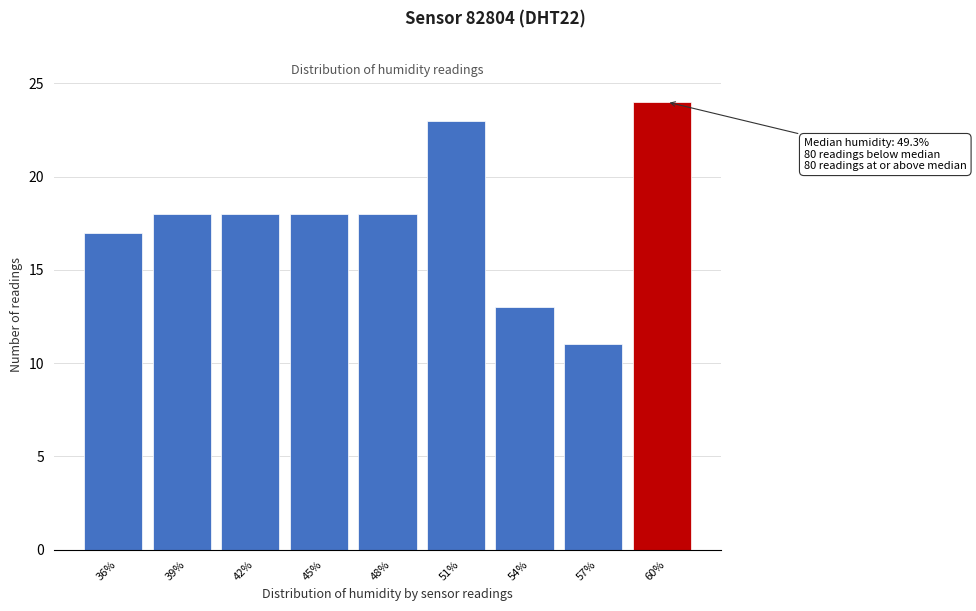

Reading left to right, transcribe all the data shown in this chart.

17	18	18	18	18	23	13	11	24